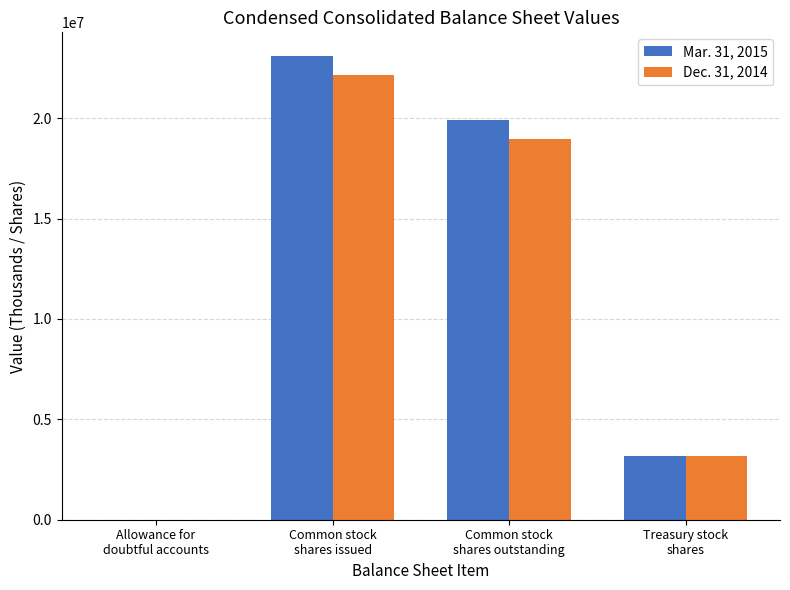

What is the average value of the Dec. 31, 2014 series?

11079001